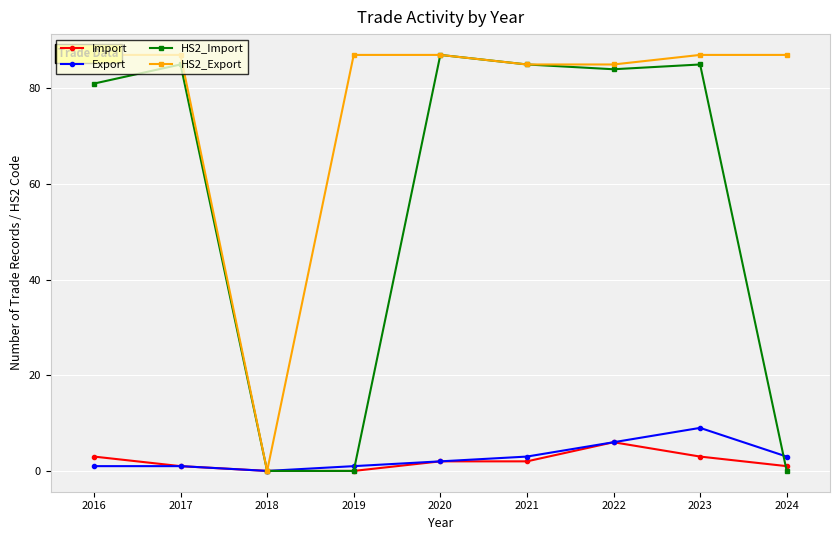

Is the value of HS2_Export at 2018 greater than the value of HS2_Import at 2018?

No